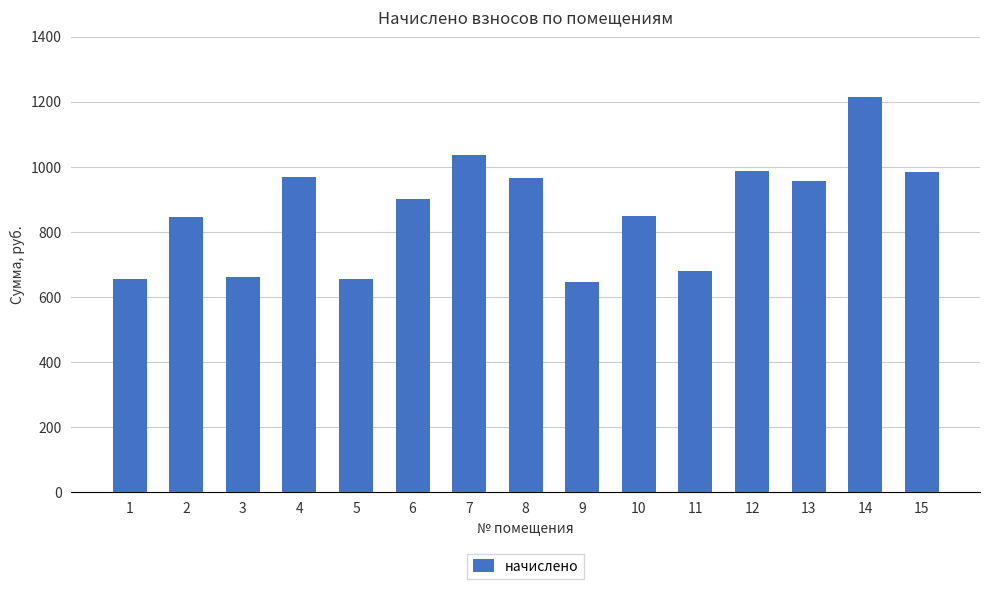

The chart shows a value of 566.8 at 13. True or false?

False